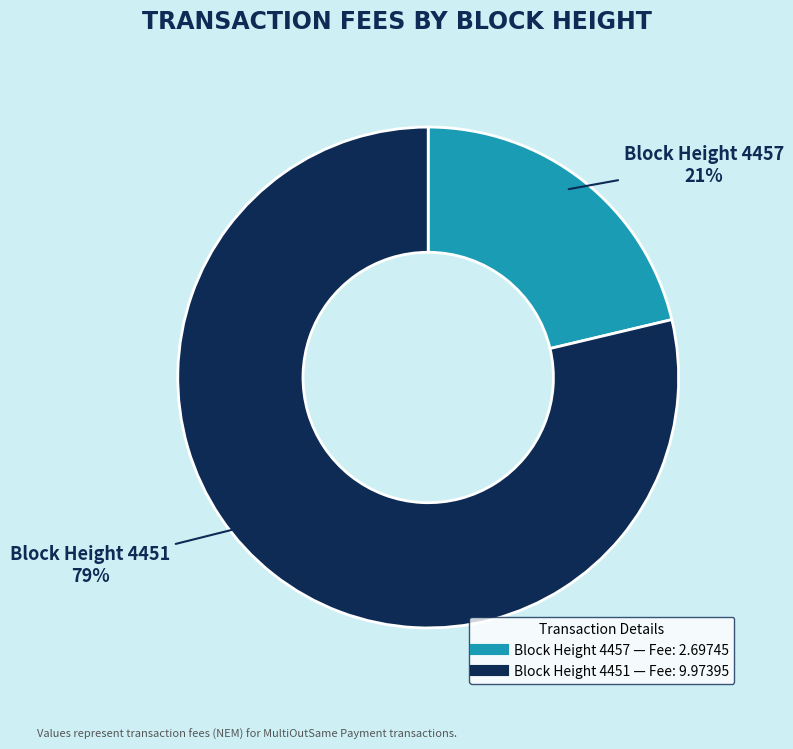

Is there any slice that represents more than half of the pie?

Yes